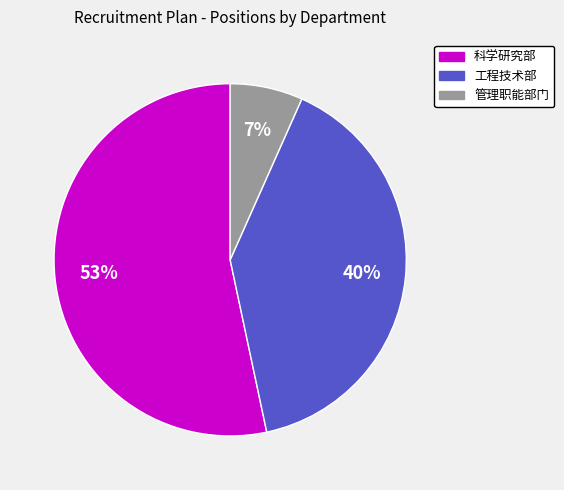

Rank the categories by value from lowest to highest.

管理职能部门, 工程技术部, 科学研究部